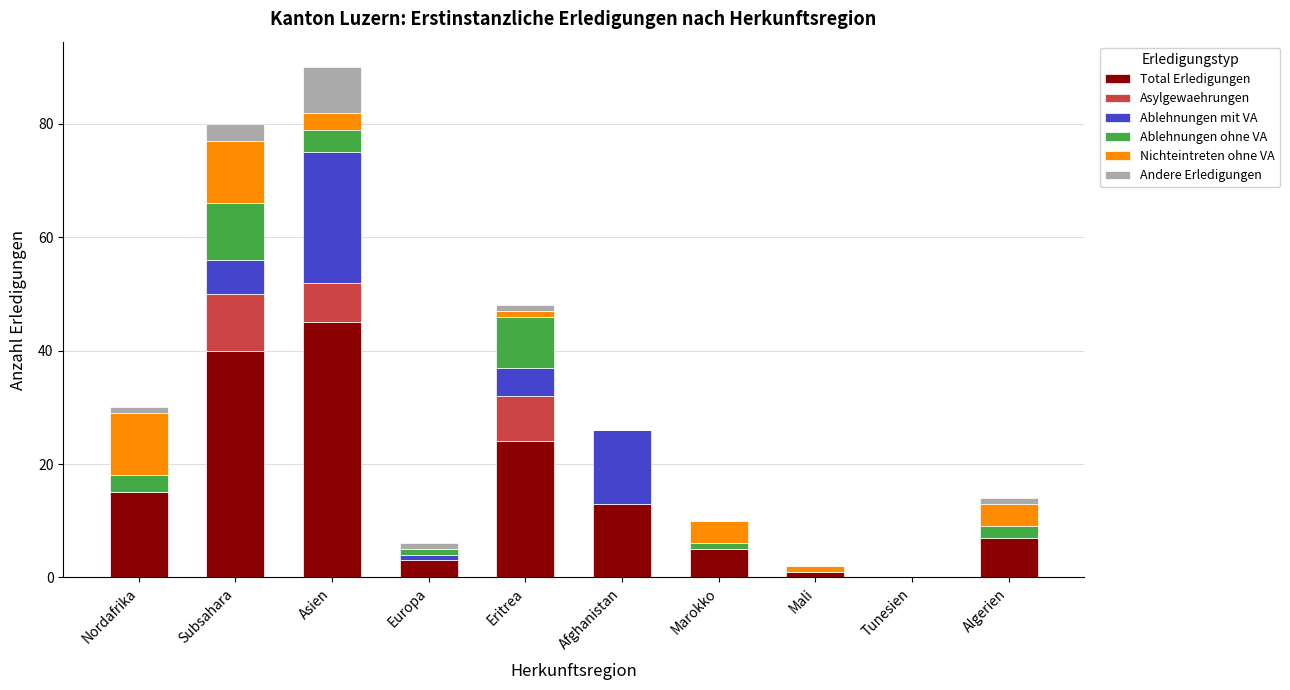

What is the highest value of the Total Erledigungen series?

45